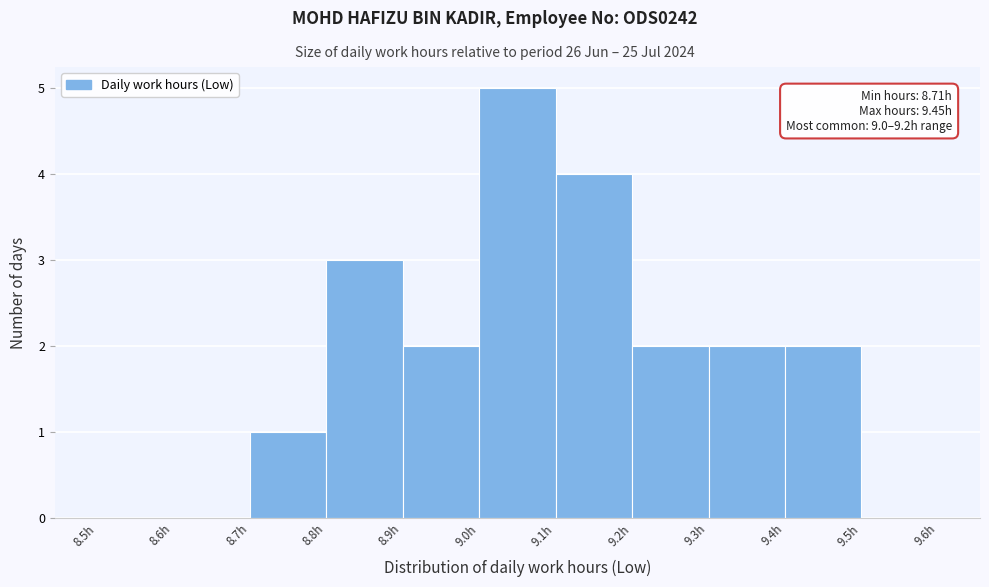

Which range on the x-axis has the tallest bar?

9.0 to 9.1